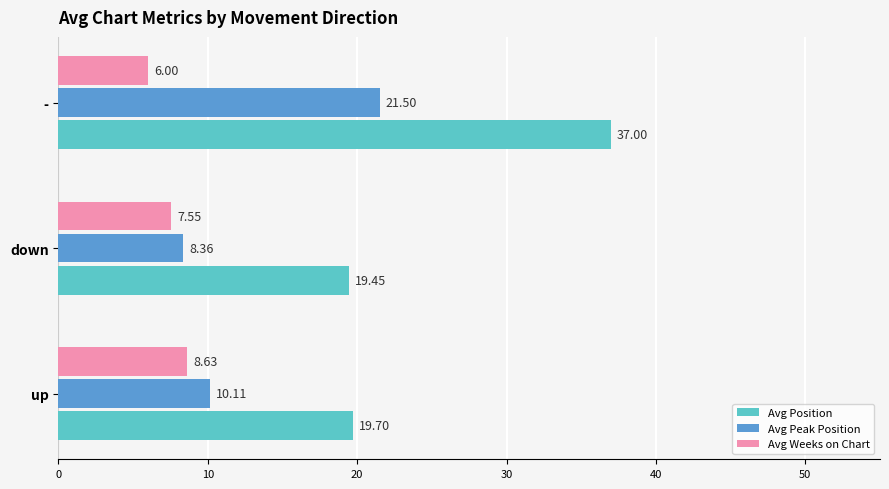

List the labels in order of Avg Position value, largest first.

-, up, down